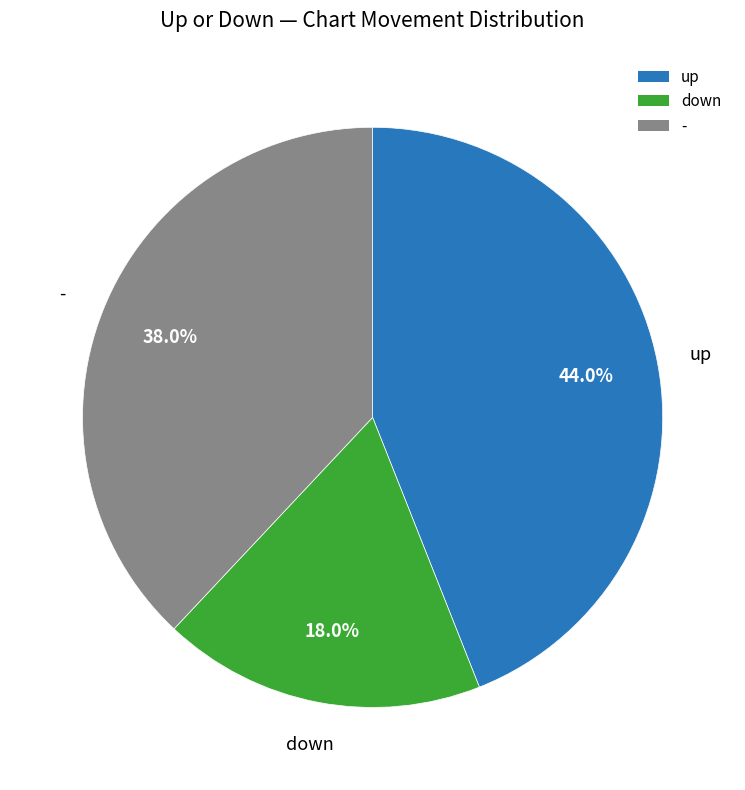

Does up account for over 50% of the chart?

No